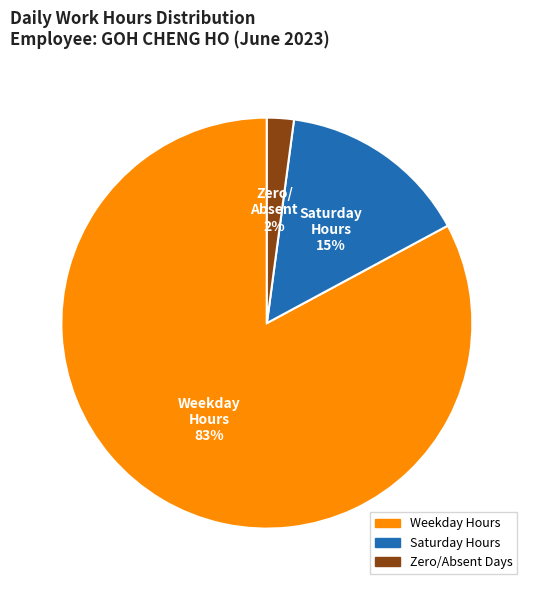

Does any single category account for the majority?

Yes